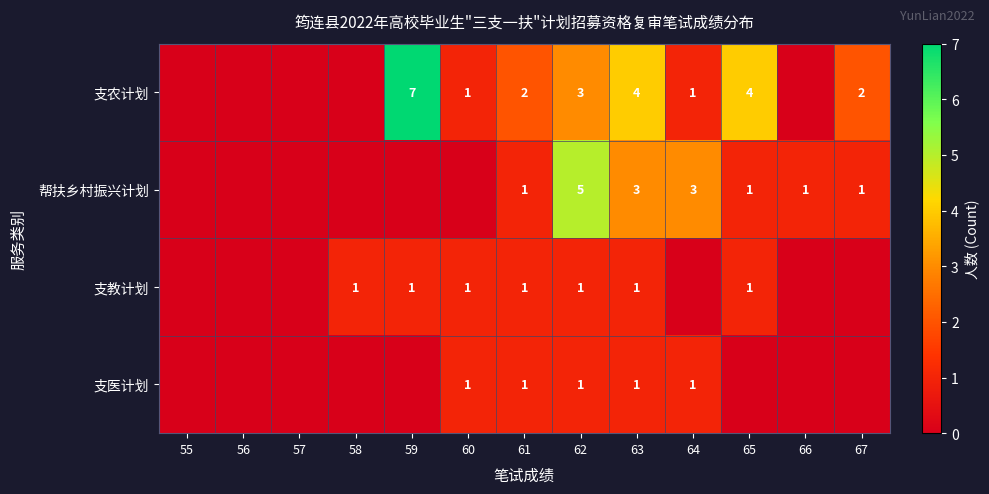

Is the value of 支教计划 at 61 greater than the value of 支农计划 at 62?

No